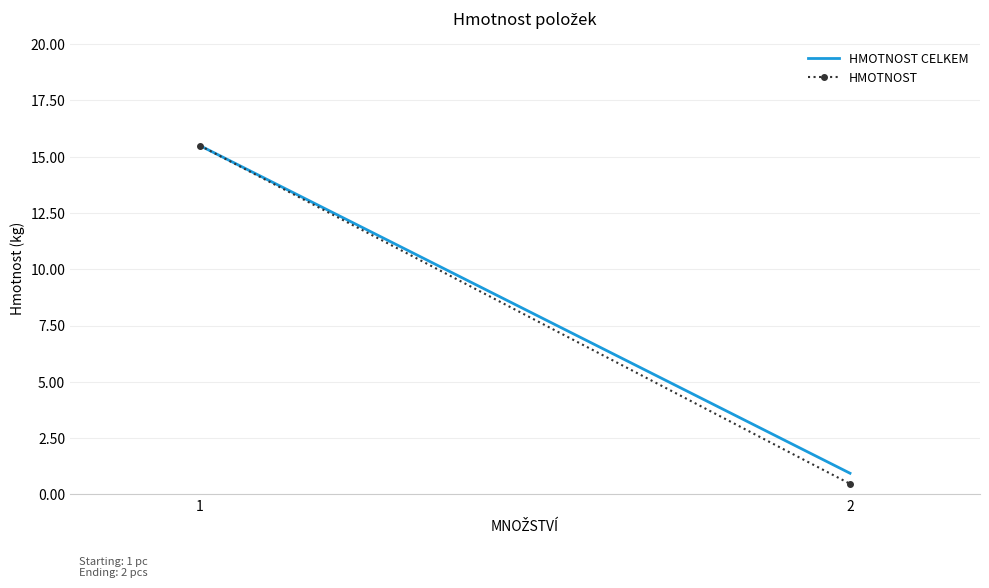

How many lines are shown in the chart?

2